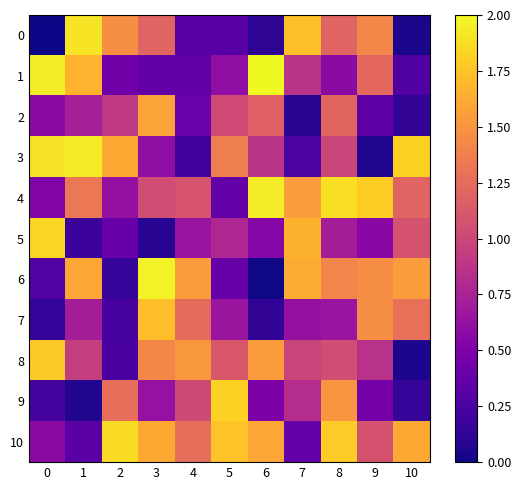

Reading left to right, extract all data points from this chart.

0: 0=0.0	1=1.9	2=1.5	3=1.2	4=0.3	5=0.3	6=0.1	7=1.7	8=1.2	9=1.4	10=0.0
1: 0=1.9	1=1.7	2=0.4	3=0.4	4=0.4	5=0.6	6=2.0	7=0.9	8=0.6	9=1.2	10=0.3
2: 0=0.6	1=0.7	2=0.9	3=1.6	4=0.4	5=1.0	6=1.2	7=0.1	8=1.2	9=0.3	10=0.1
3: 0=1.9	1=1.9	2=1.6	3=0.6	4=0.2	5=1.4	6=0.9	7=0.2	8=1.0	9=0.1	10=1.8
4: 0=0.5	1=1.3	2=0.6	3=1.0	4=1.1	5=0.4	6=1.9	7=1.6	8=1.9	9=1.8	10=1.2
5: 0=1.8	1=0.2	2=0.4	3=0.1	4=0.7	5=0.8	6=0.5	7=1.7	8=0.7	9=0.6	10=1.1
6: 0=0.3	1=1.6	2=0.1	3=2.0	4=1.5	5=0.4	6=0.0	7=1.6	8=1.4	9=1.5	10=1.5
7: 0=0.1	1=0.7	2=0.2	3=1.7	4=1.2	5=0.7	6=0.1	7=0.6	8=0.7	9=1.5	10=1.3
8: 0=1.8	1=0.9	2=0.2	3=1.4	4=1.5	5=1.1	6=1.5	7=1.0	8=1.0	9=0.9	10=0.1
9: 0=0.2	1=0.1	2=1.3	3=0.6	4=1.0	5=1.8	6=0.5	7=0.8	8=1.5	9=0.5	10=0.2
10: 0=0.6	1=0.3	2=1.9	3=1.6	4=1.3	5=1.7	6=1.6	7=0.4	8=1.8	9=1.1	10=1.6